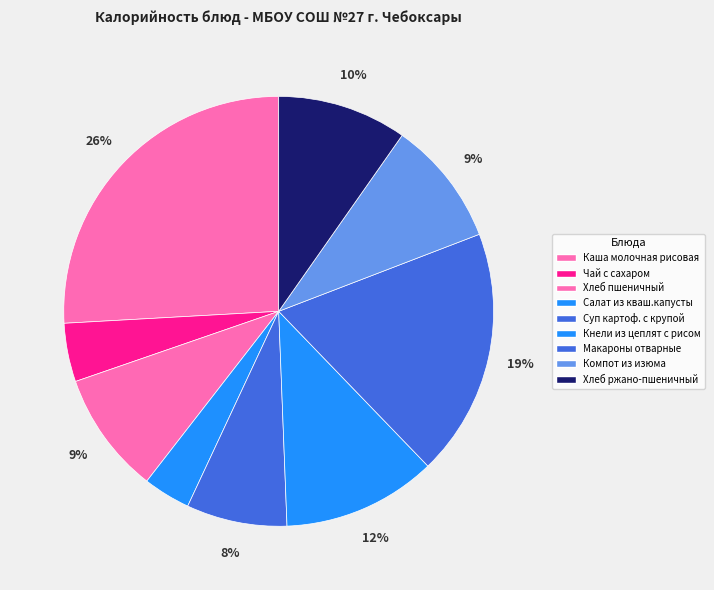

Which category has the smallest portion of the pie?

Салат из кваш.капусты